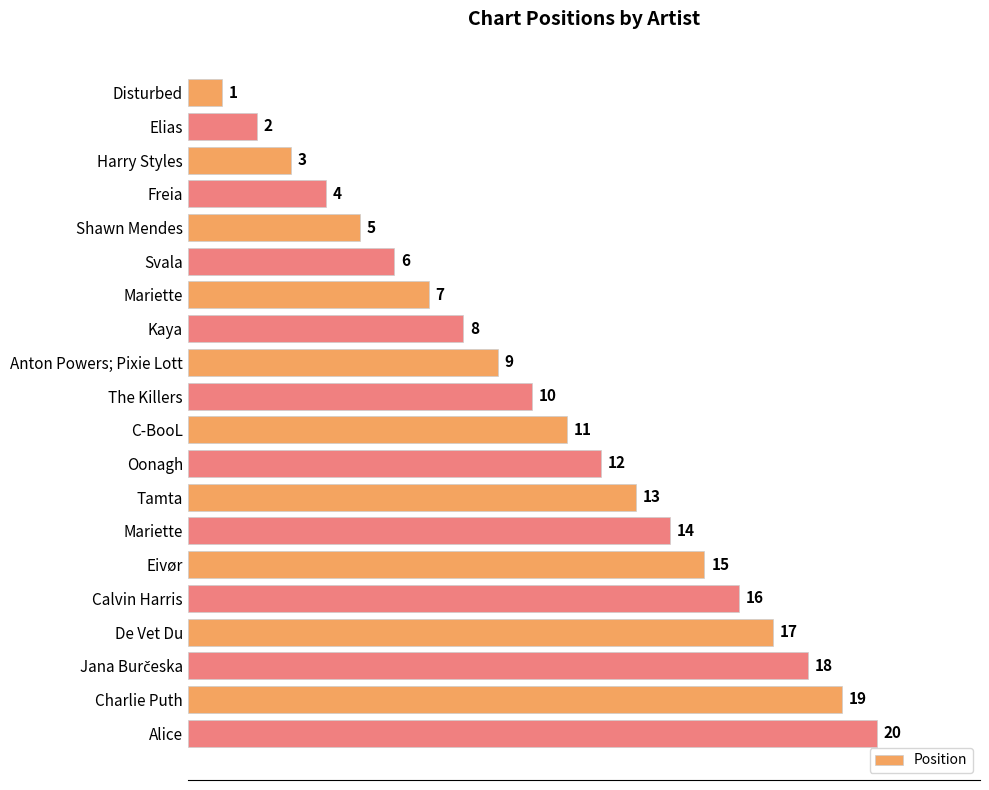

What is the maximum value shown in the chart?

20